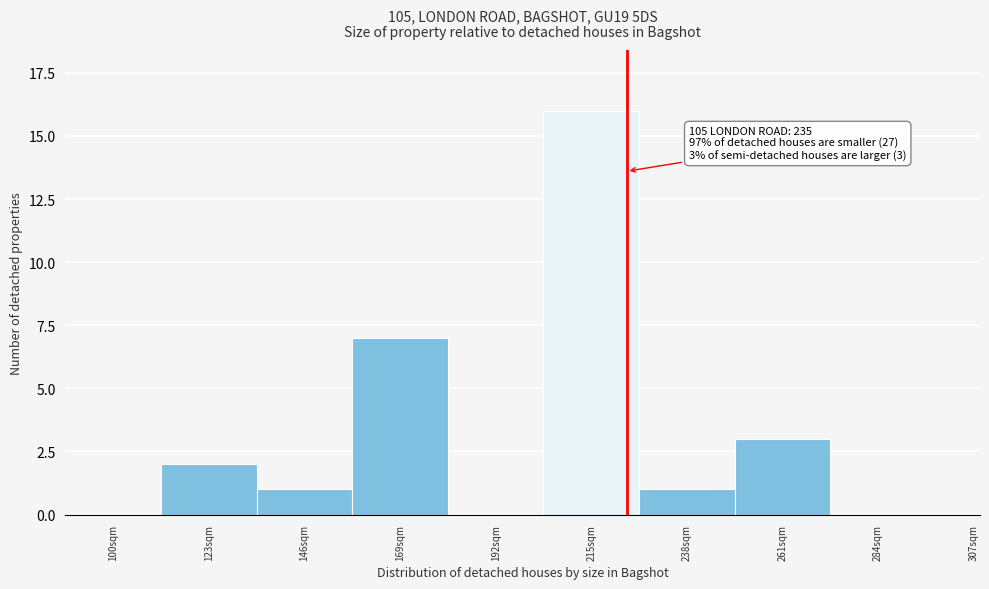

Reading left to right, what are all the values shown in this chart?

100sqm=0	123sqm=2	146sqm=1	169sqm=7	192sqm=0	215sqm=16	238sqm=1	261sqm=3	284sqm=0	307sqm=0